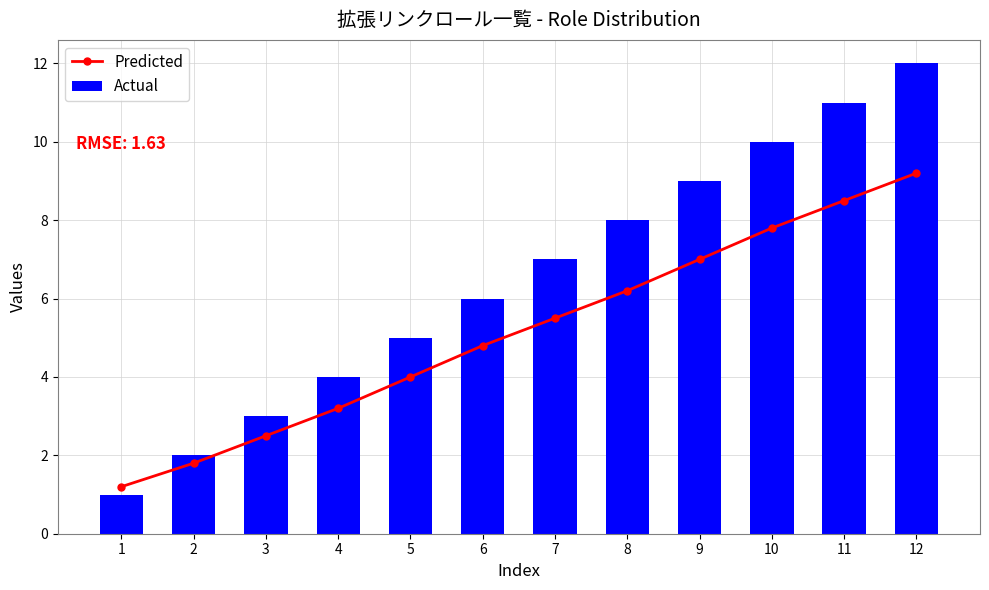

The Actual series shows 5 at 5. True or false?

True